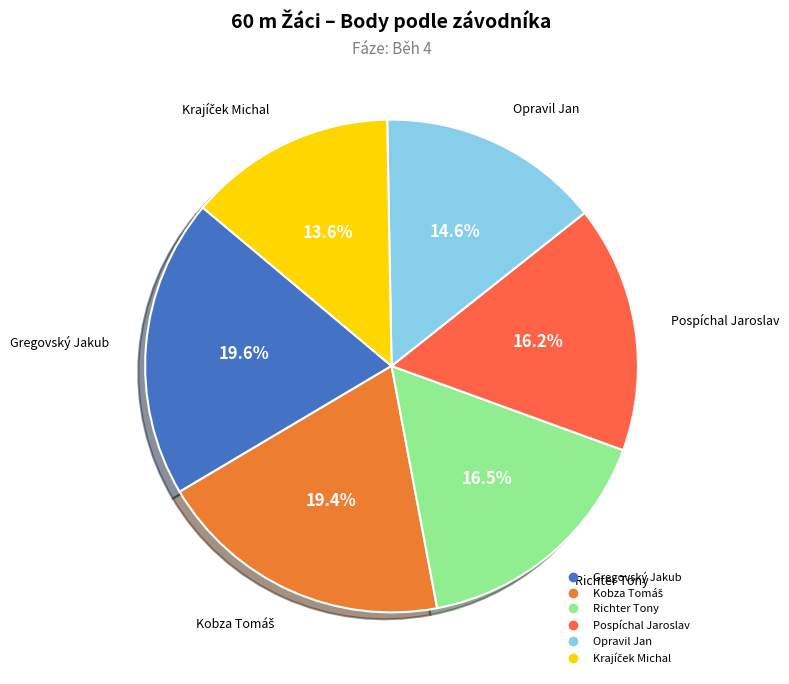

What percentage is the Gregovský Jakub slice, to the nearest percent?

20%